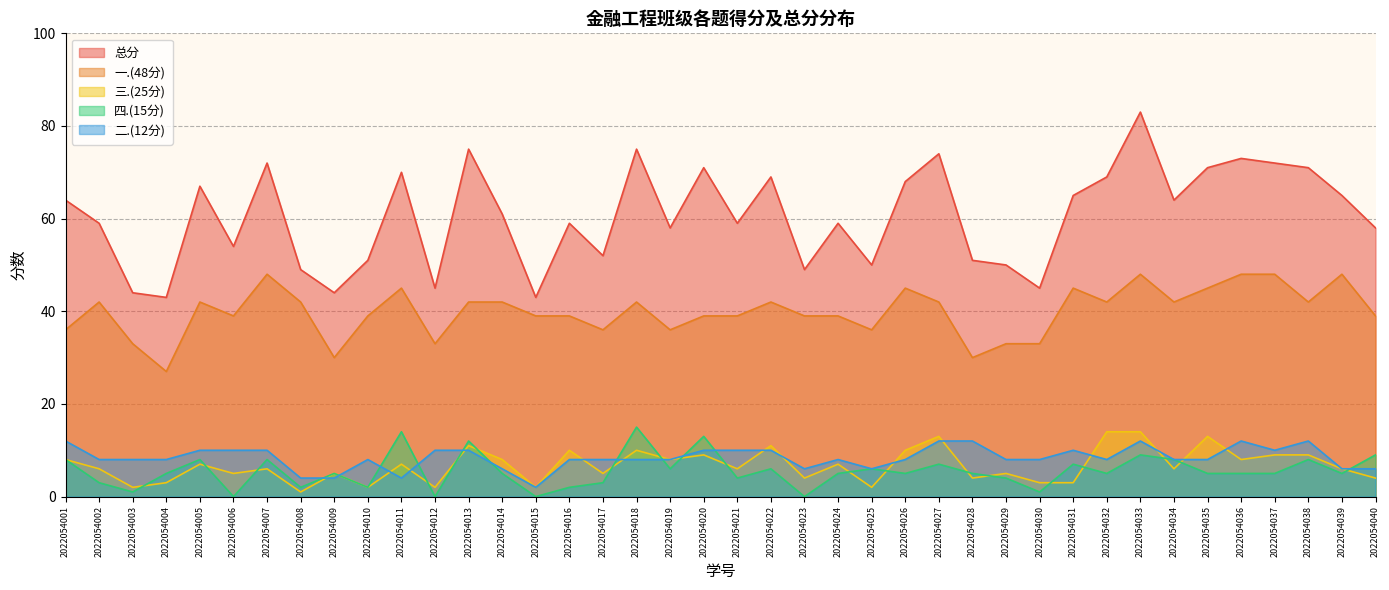

What is the spread (max minus min) of values at 2022054038?

63